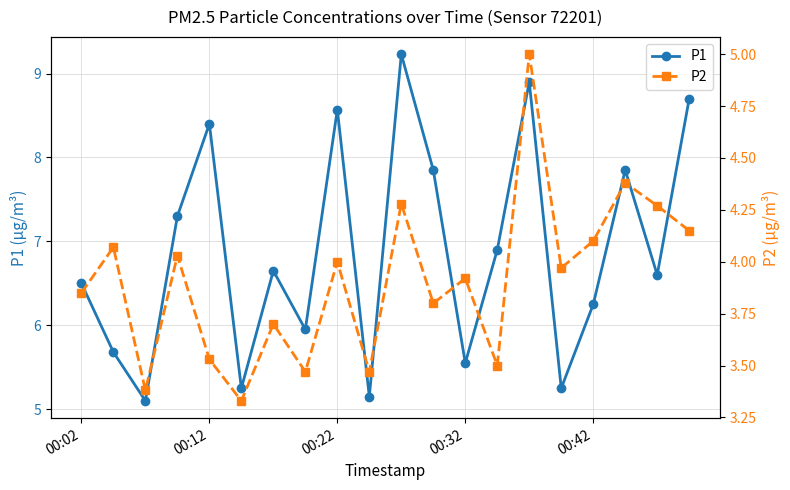

What is the sum of all P2 values?

78.2